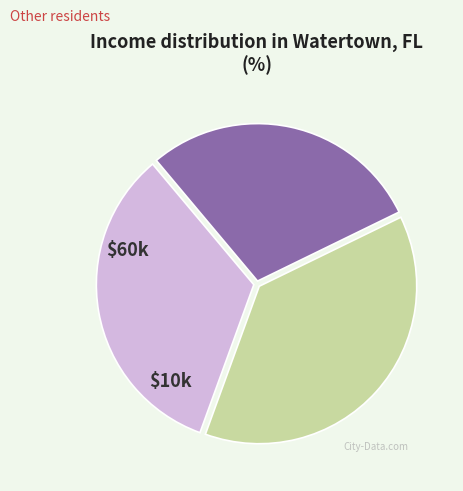

How many segments does this pie chart have?

3